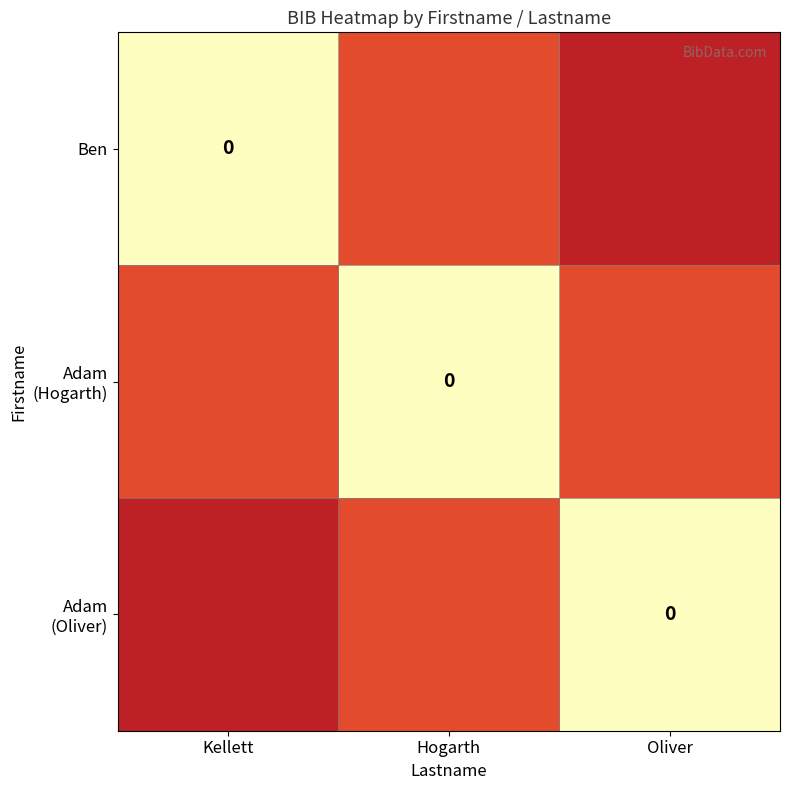

What is the sum of the Ben values at Oliver and Kellett?

1.0